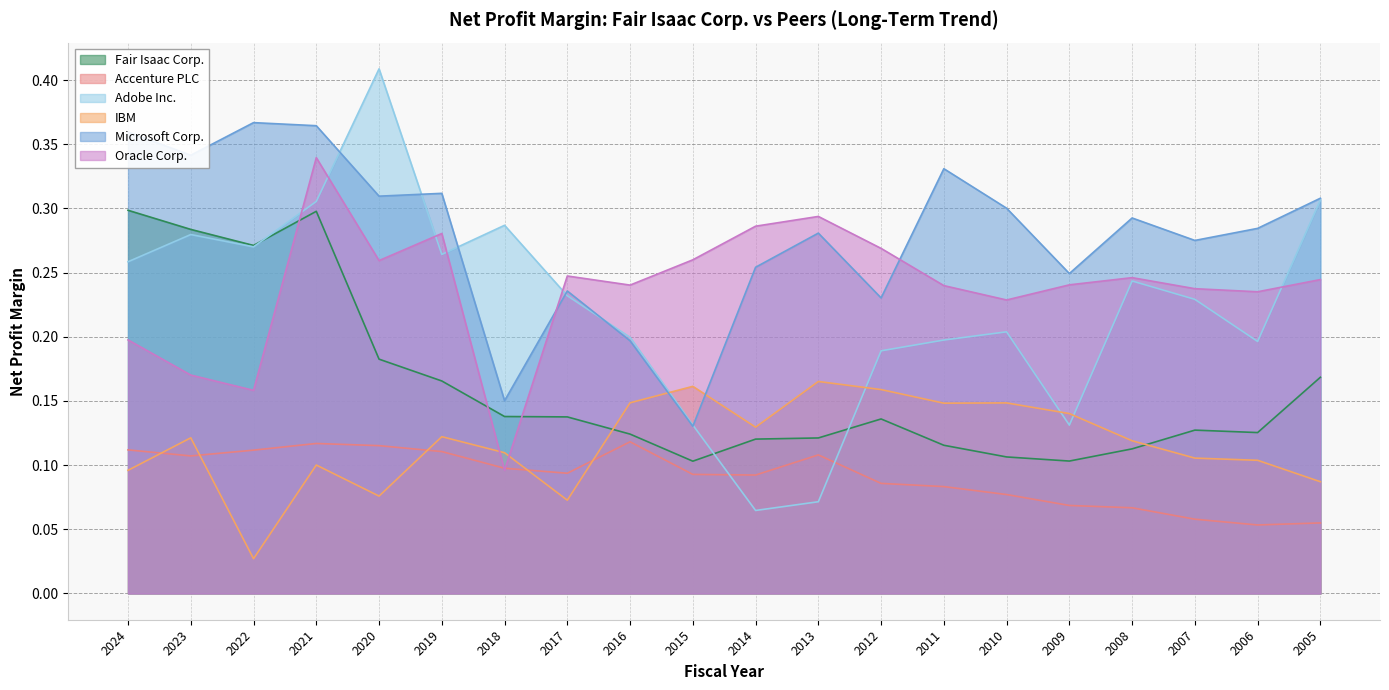

True or false: Fair Isaac Corp. and Microsoft Corp. intersect in this chart.

False